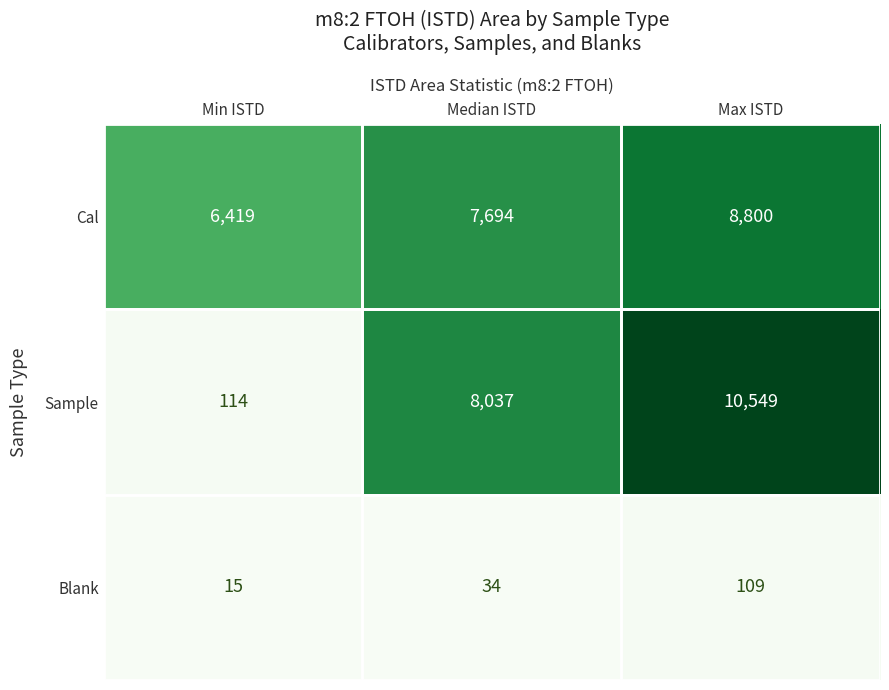

Rank the series at Max ISTD from highest to lowest value.

Sample, Cal, Blank